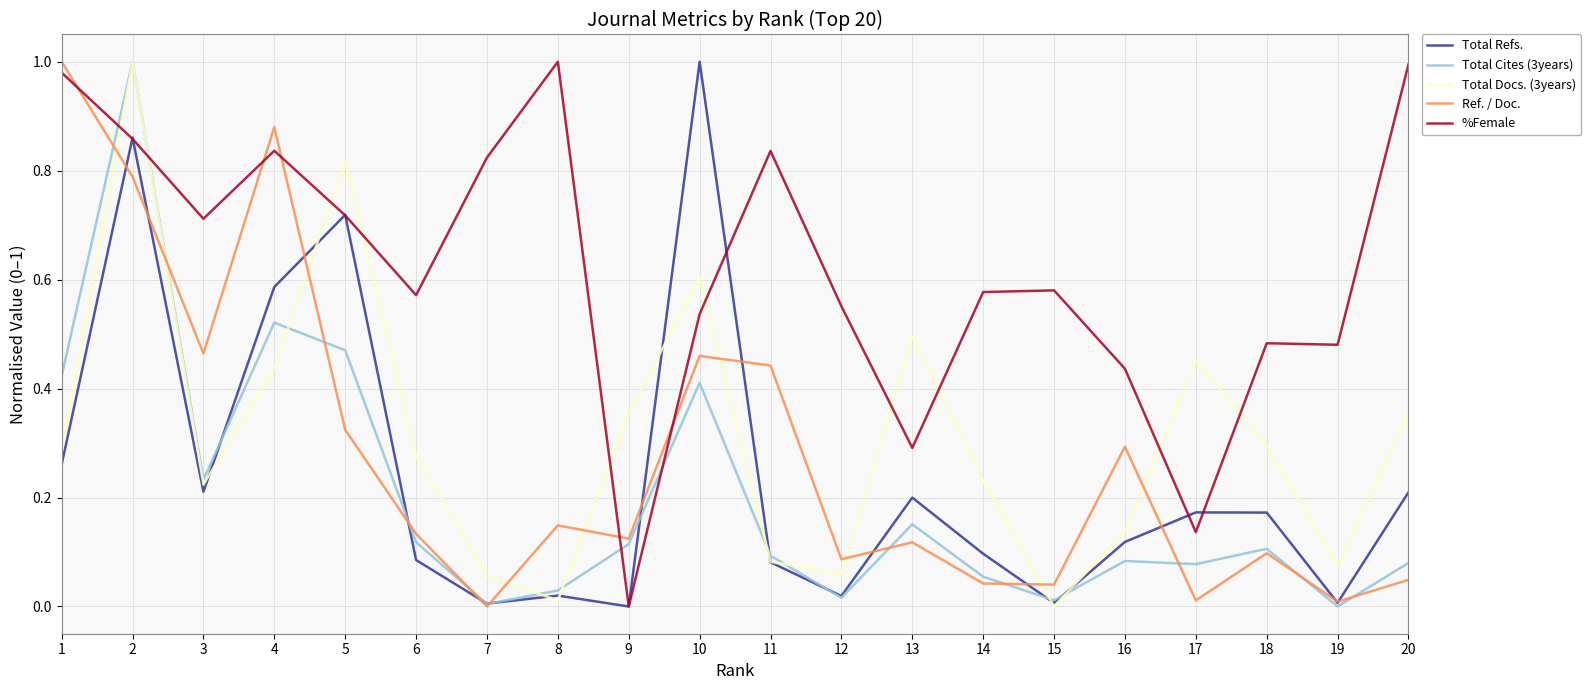

How many interior local valleys does the Total Docs. (3years) series have?

5